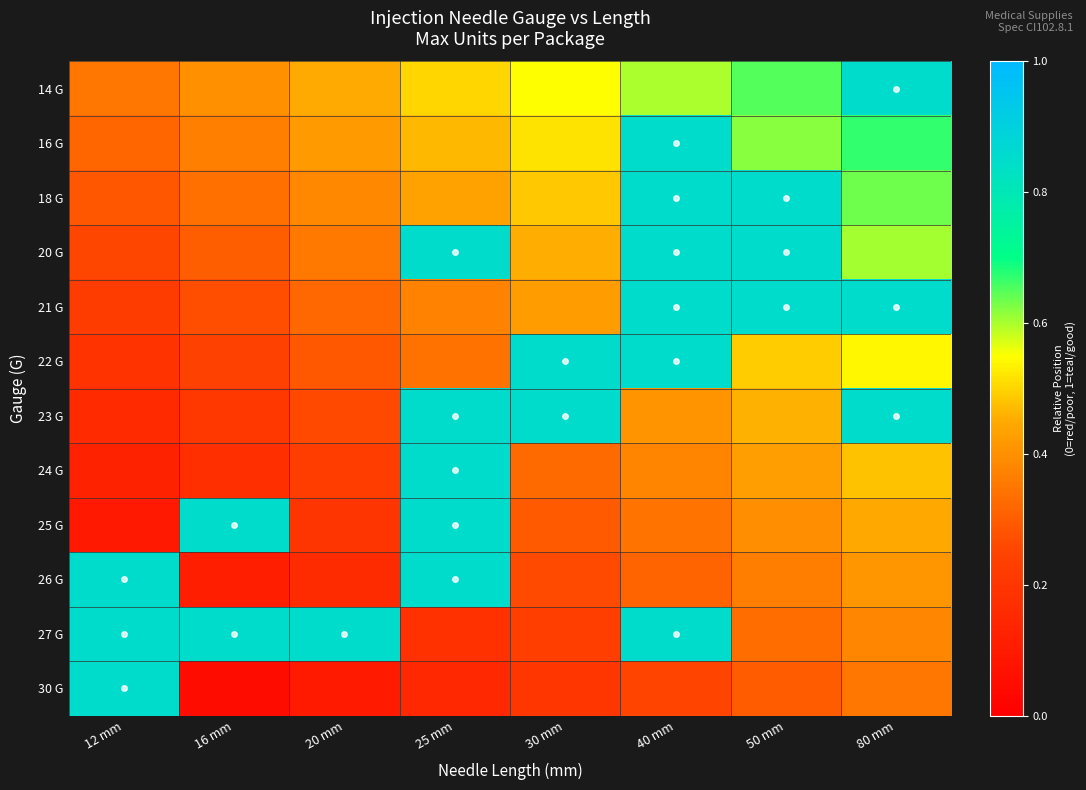

At how many categories does at least one series exceed 0?

8